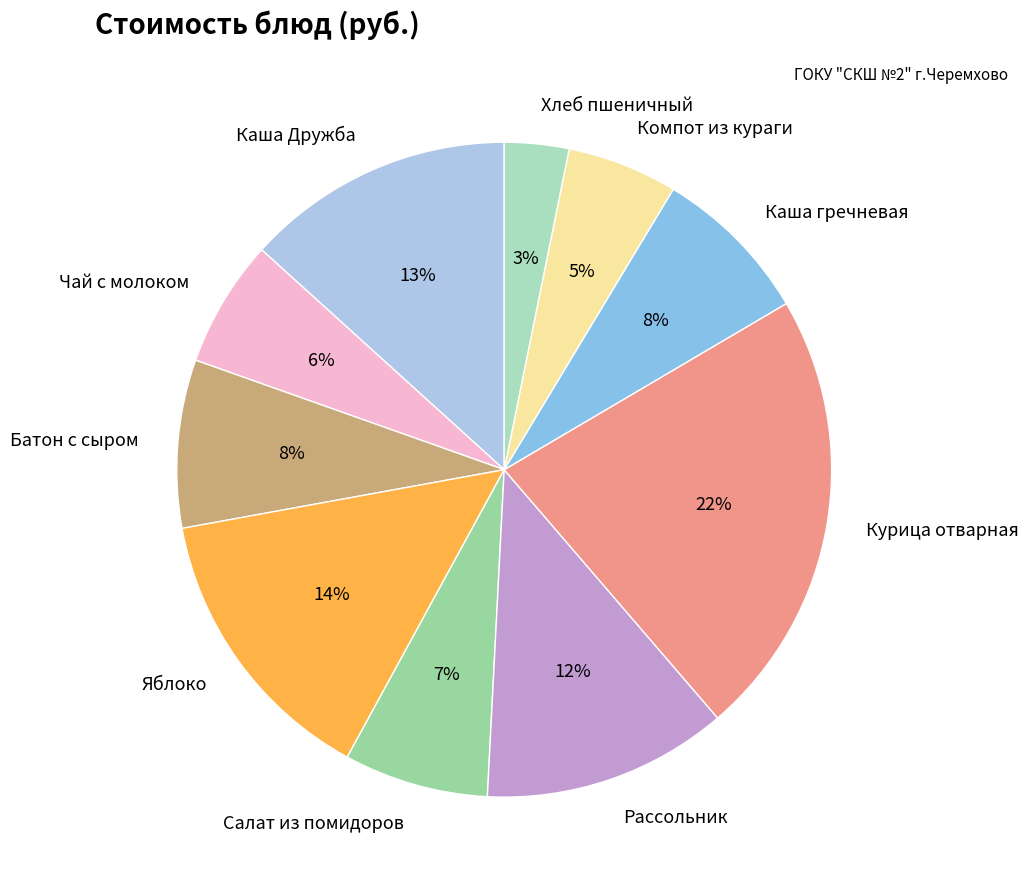

How many segments does this pie chart have?

10